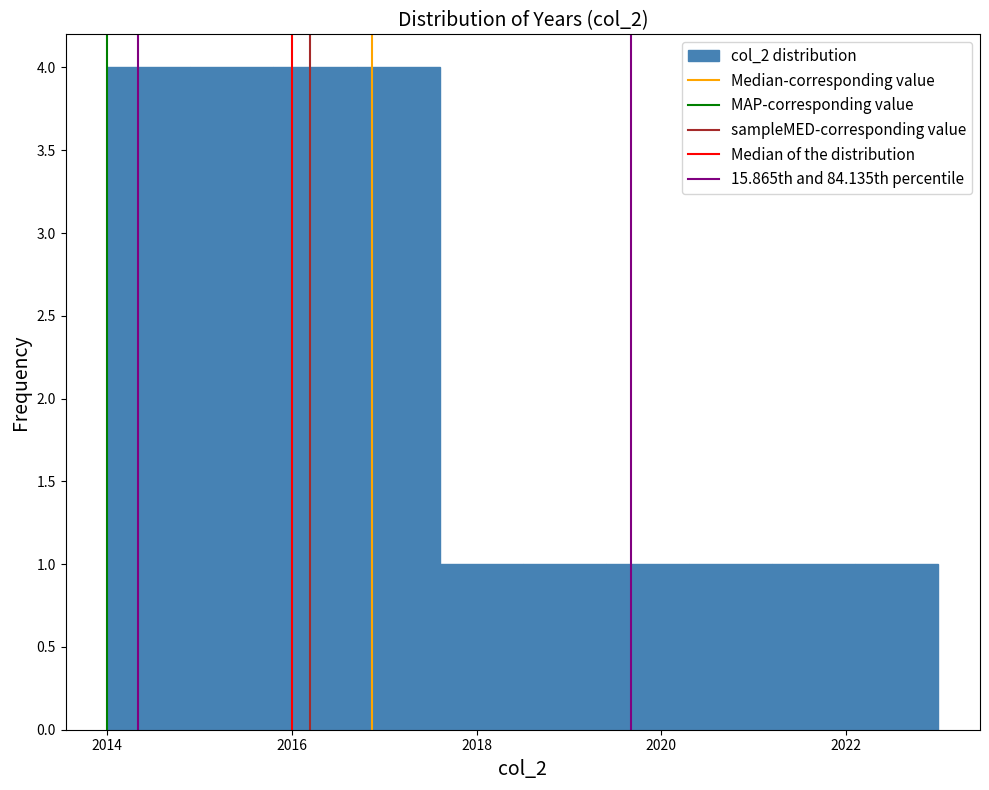

How tall is the bar that spans 2021.2 to 2022.1 on the x-axis? Neither the bar edges nor the heights are printed on the chart, so give them approximately, as read against the axes.

1